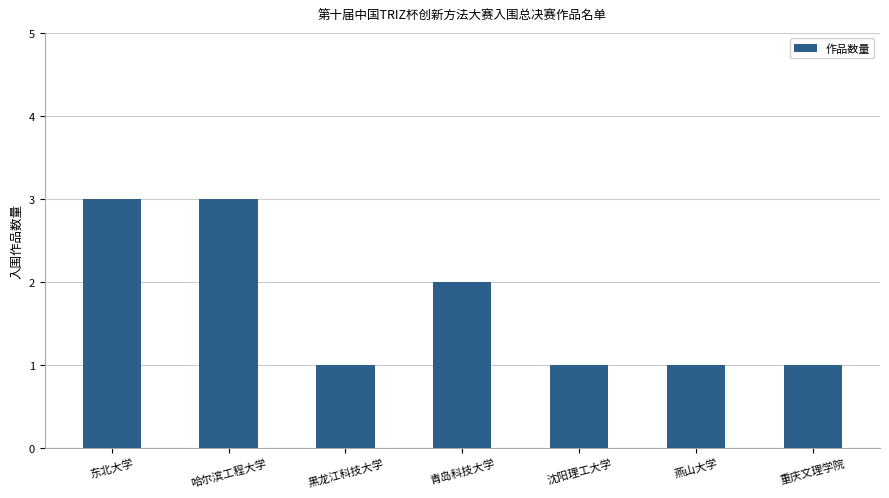

What is the ratio of the value at 沈阳理工大学 to the value at 东北大学?

0.3